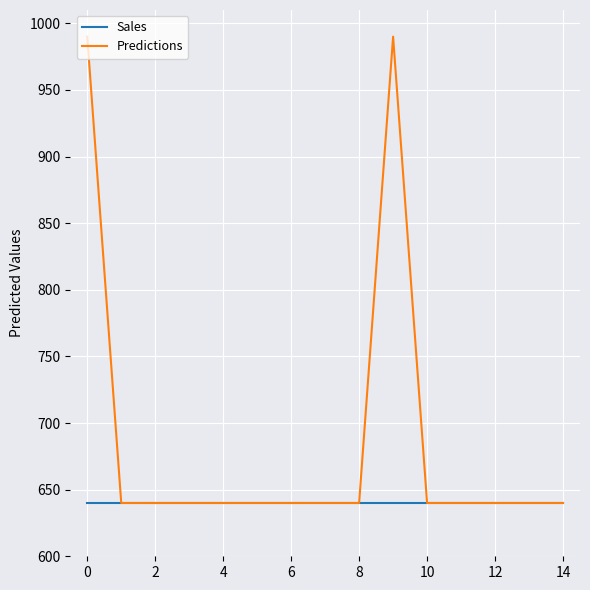

Which series has the largest total across all categories?

Predictions